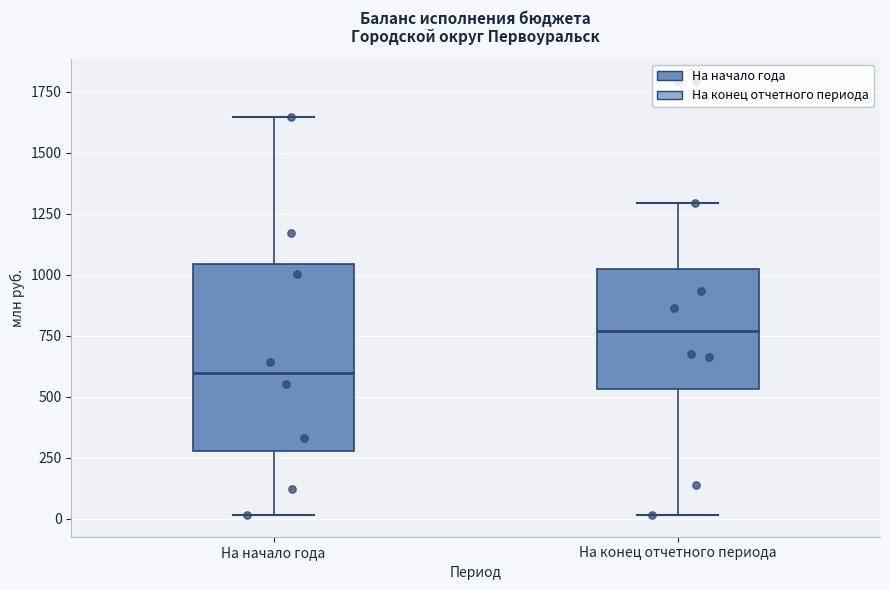

Which box's median line is the lowest?

На начало года